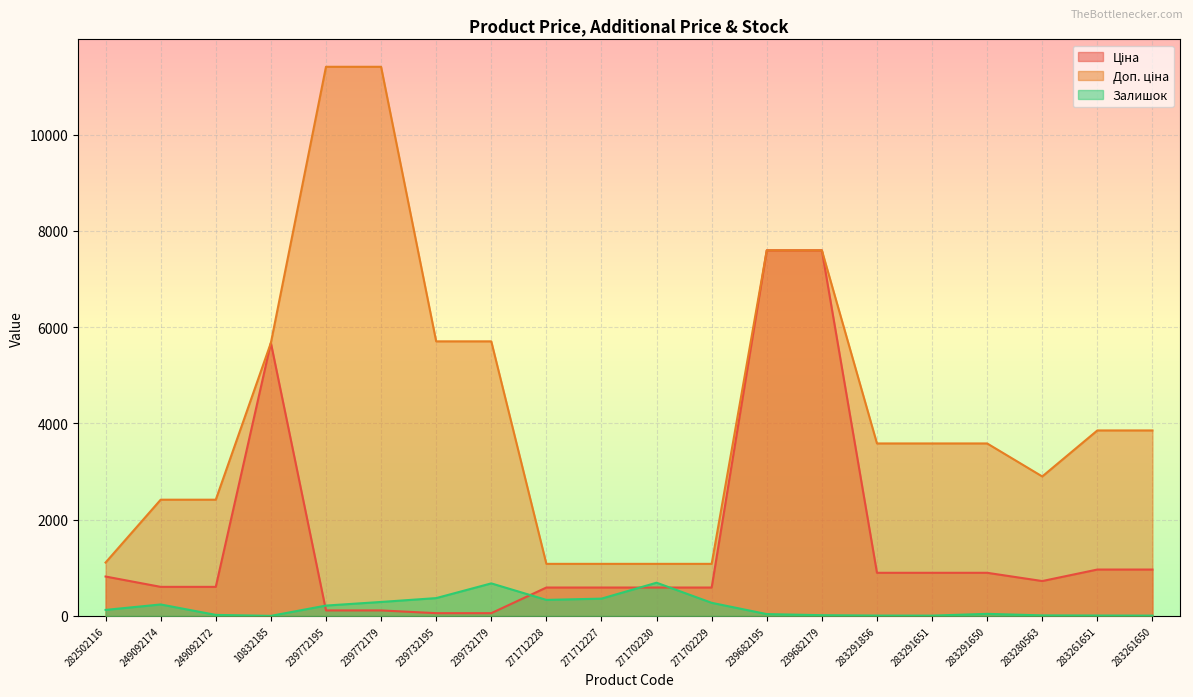

List the series in order of their overall mean, highest first.

Доп. ціна, Ціна, Залишок